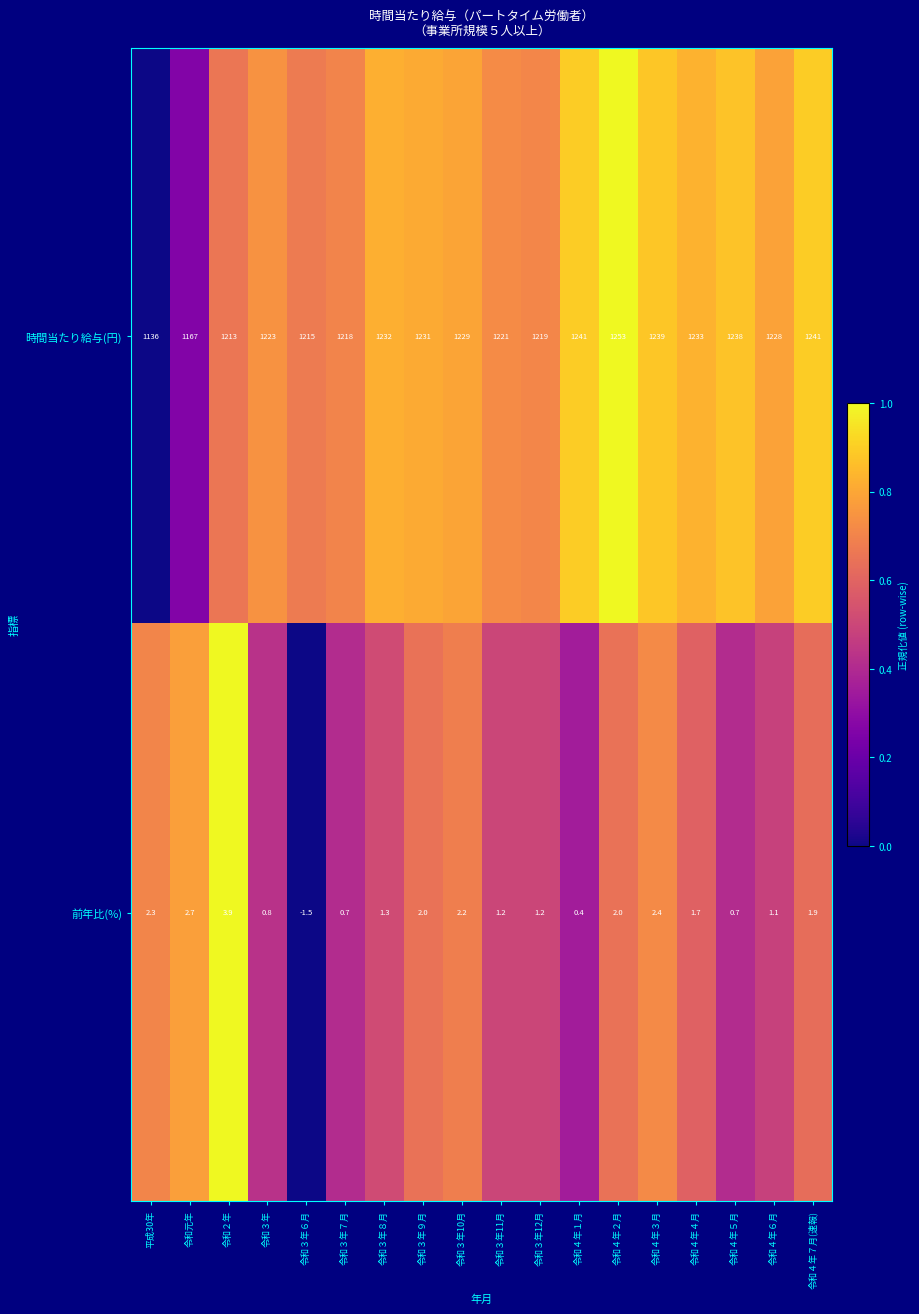

What is the sum of all 時間当たり給与(円) values?

21977.0